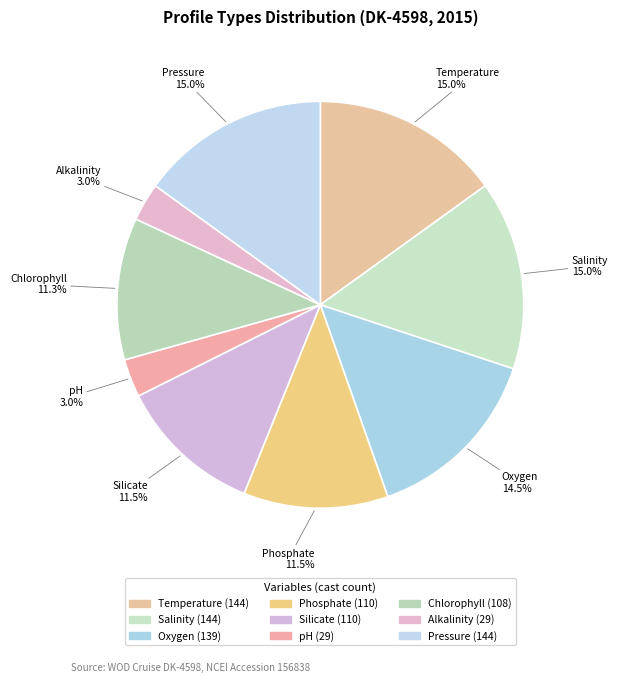

The Temperature slice represents 8% of the pie. True or false?

False